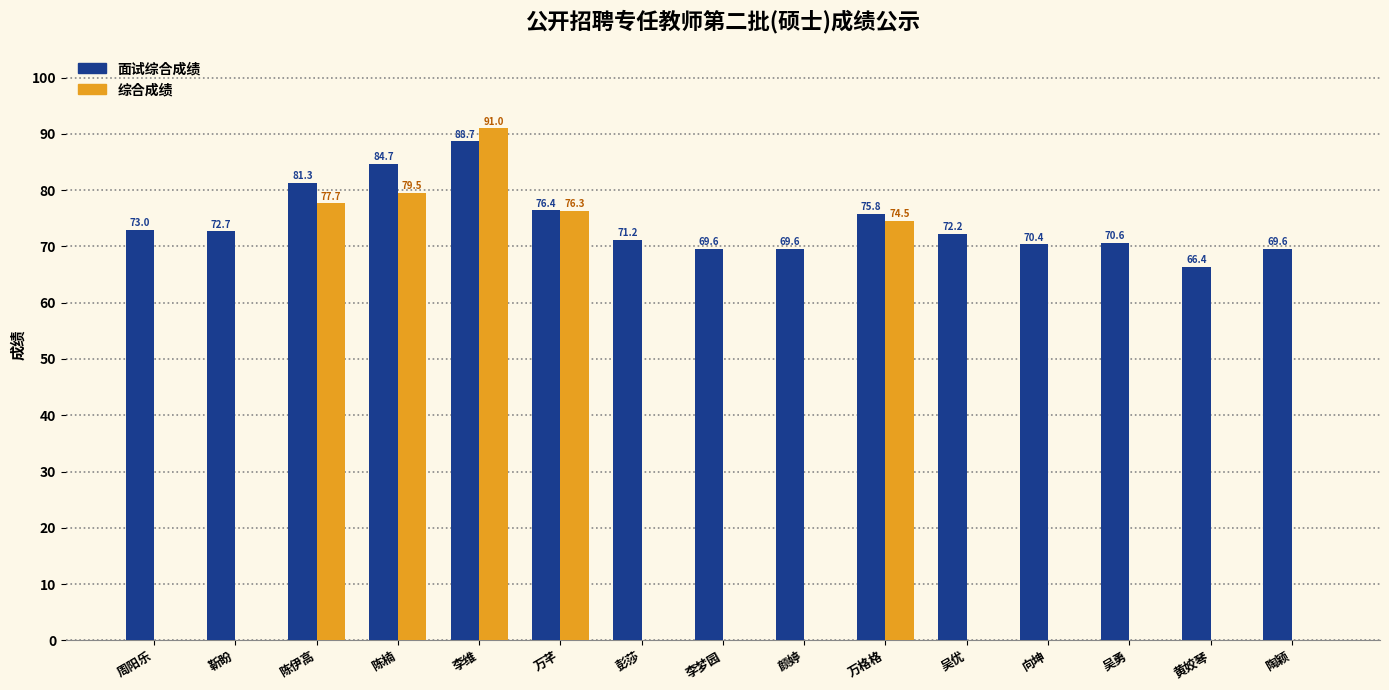

What is the approximate value of 面试综合成绩 at 陈楠?

84.7